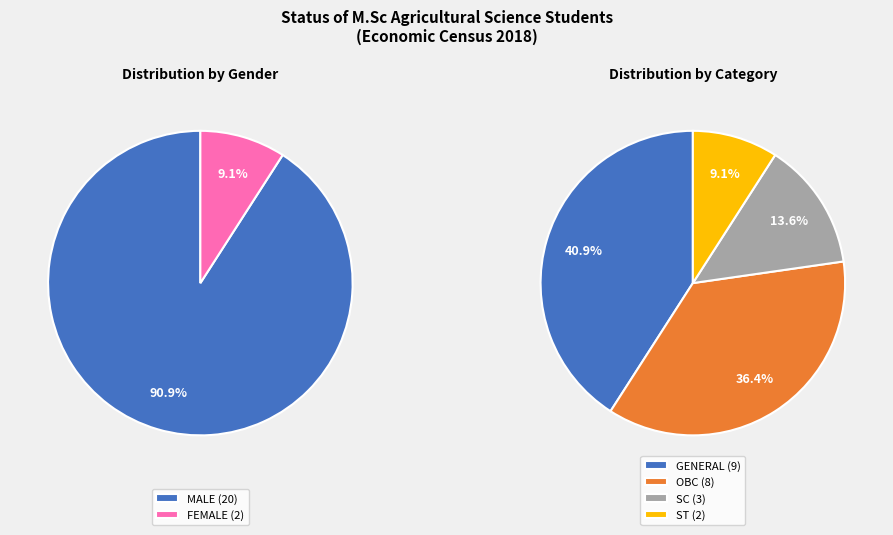

Which category has the biggest portion of the pie?

GENERAL